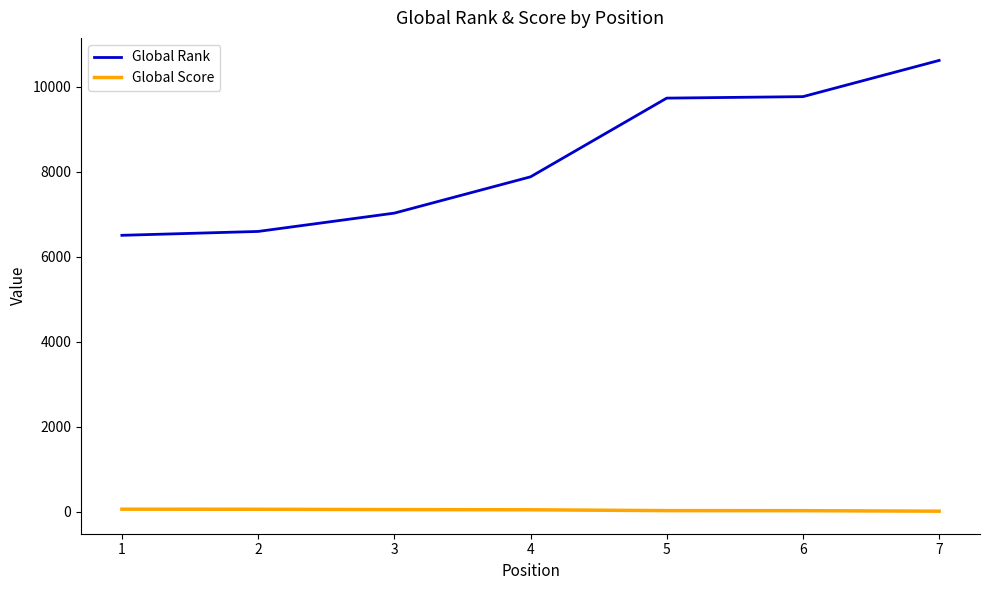

Does the chart have visible grid lines?

No